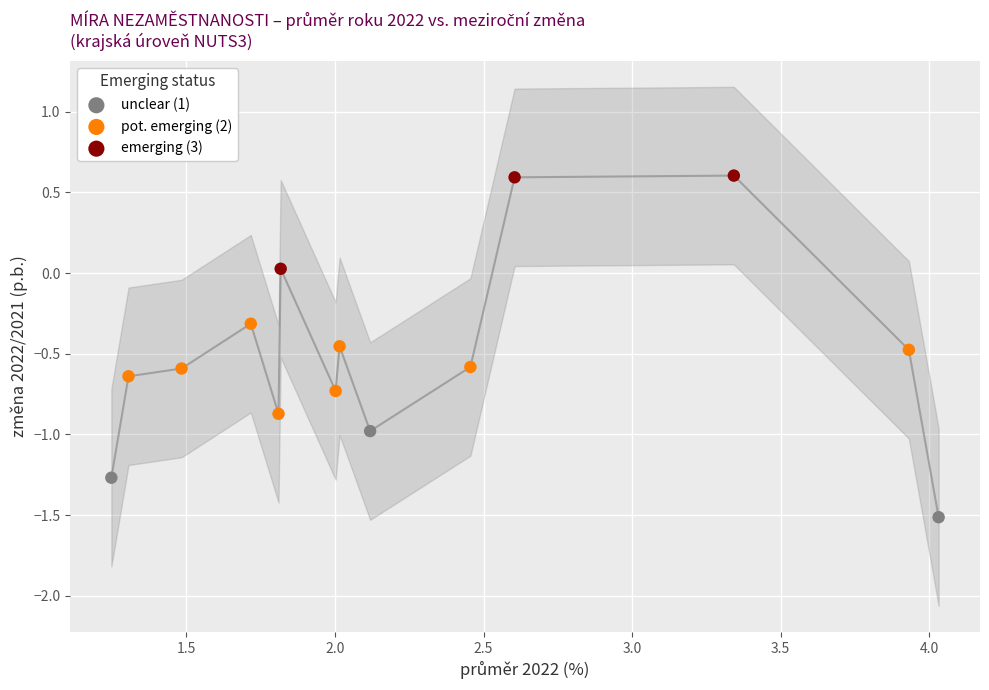

Which series reaches the minimum Y coordinate?

unclear (1)